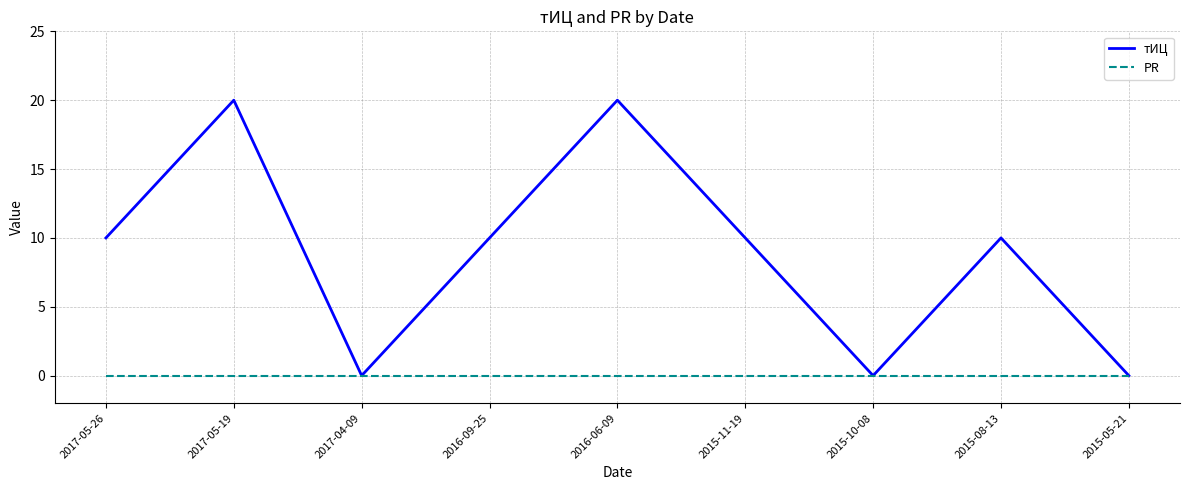

What position from the right is 2015-10-08?

3